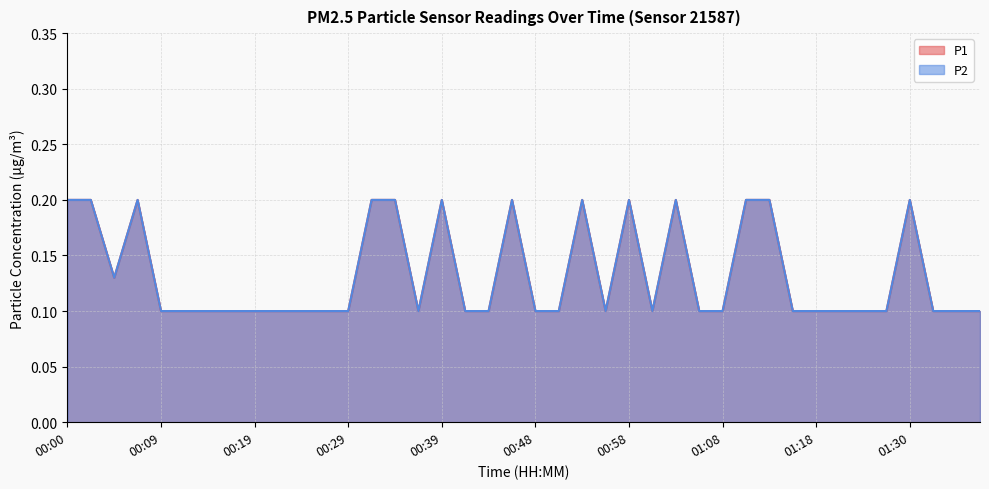

What is the smallest value displayed?

0.1